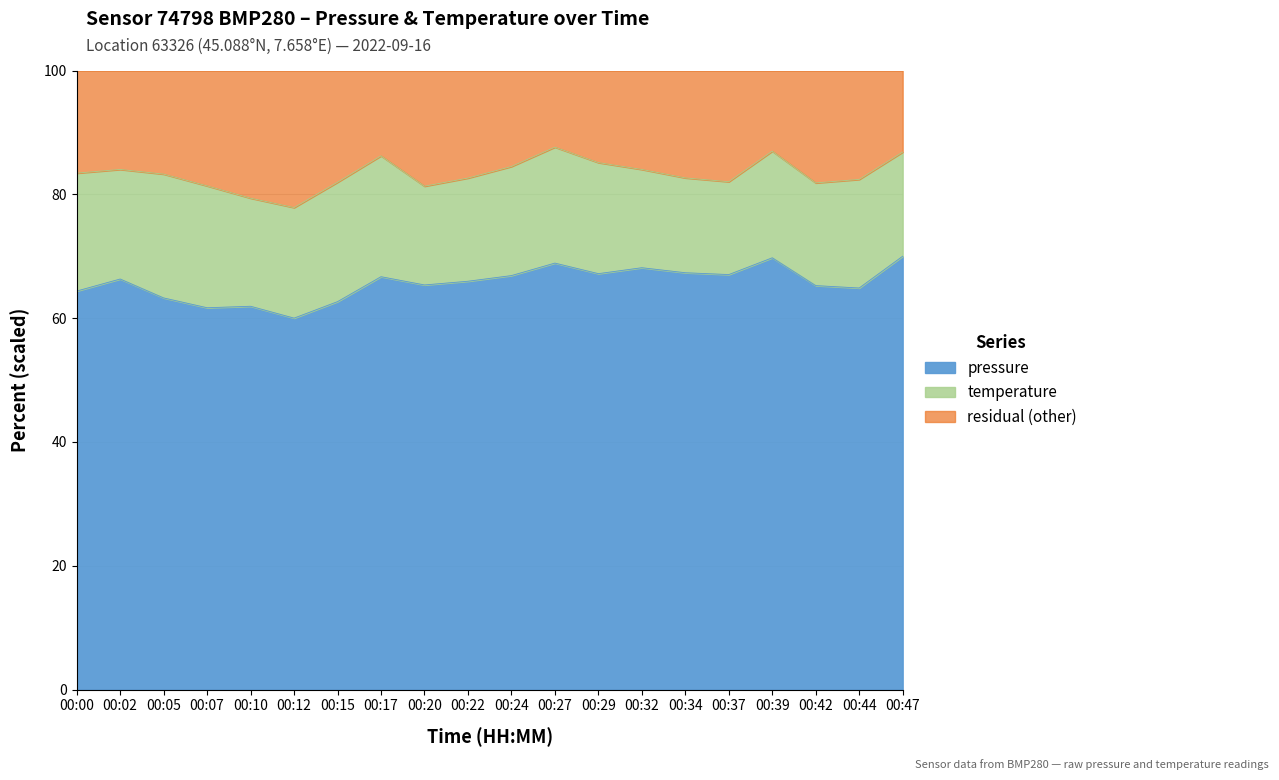

What is the minimum value shown in the chart?

60.0